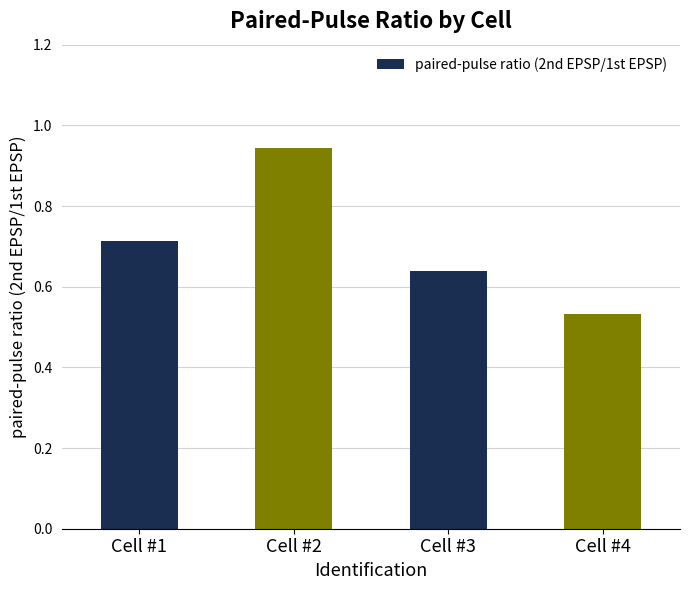

Count the values in the range 0 to 1.

4